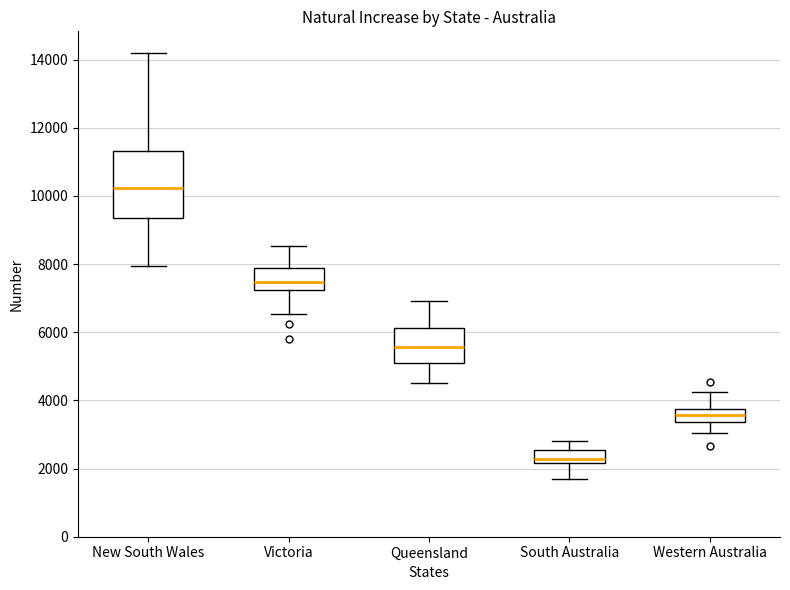

Which box's median line is the lowest?

South Australia